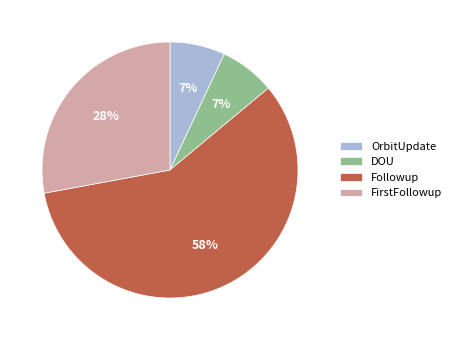

To the nearest percent, what is the average slice percentage?

25%